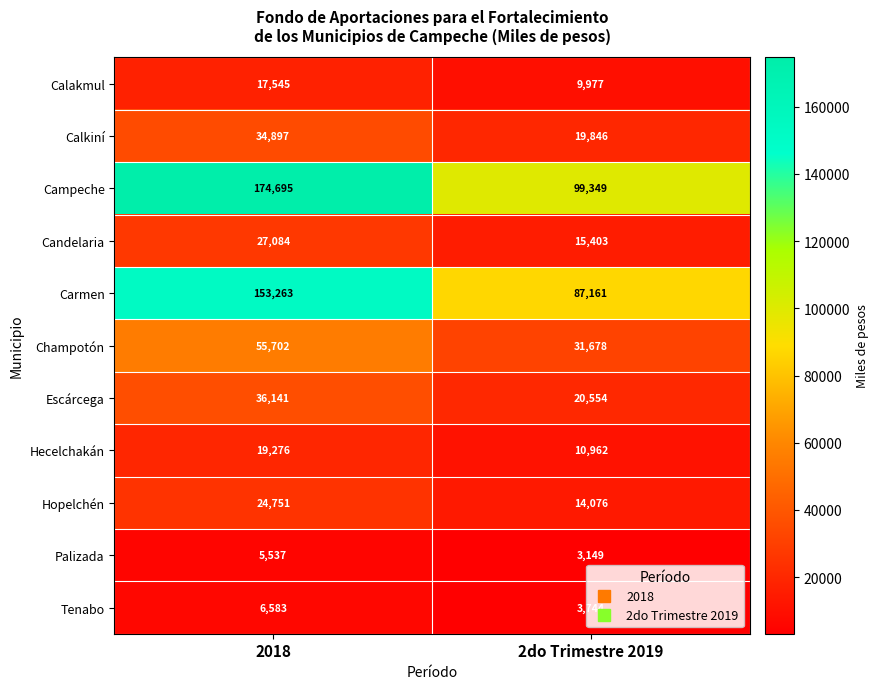

At how many categories does at least one series exceed 147506?

1